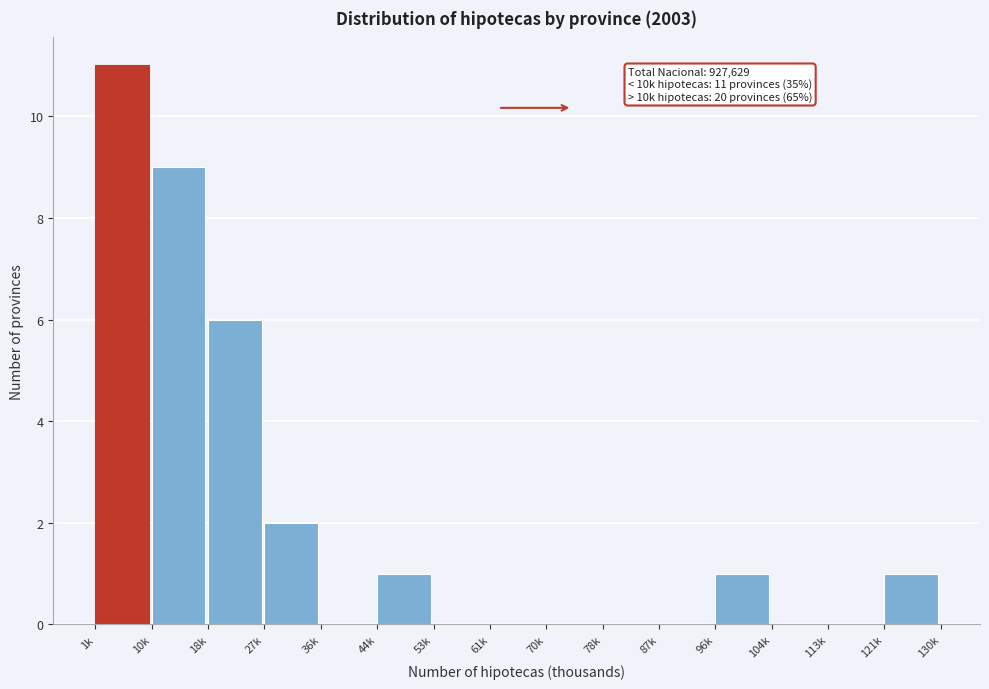

Reading left to right, what are all the values shown in this chart?

1k=11	10k=9	18k=6	27k=2	36k=0	44k=1	53k=0	61k=0	70k=0	78k=0	87k=0	96k=1	104k=0	113k=0	121k=1